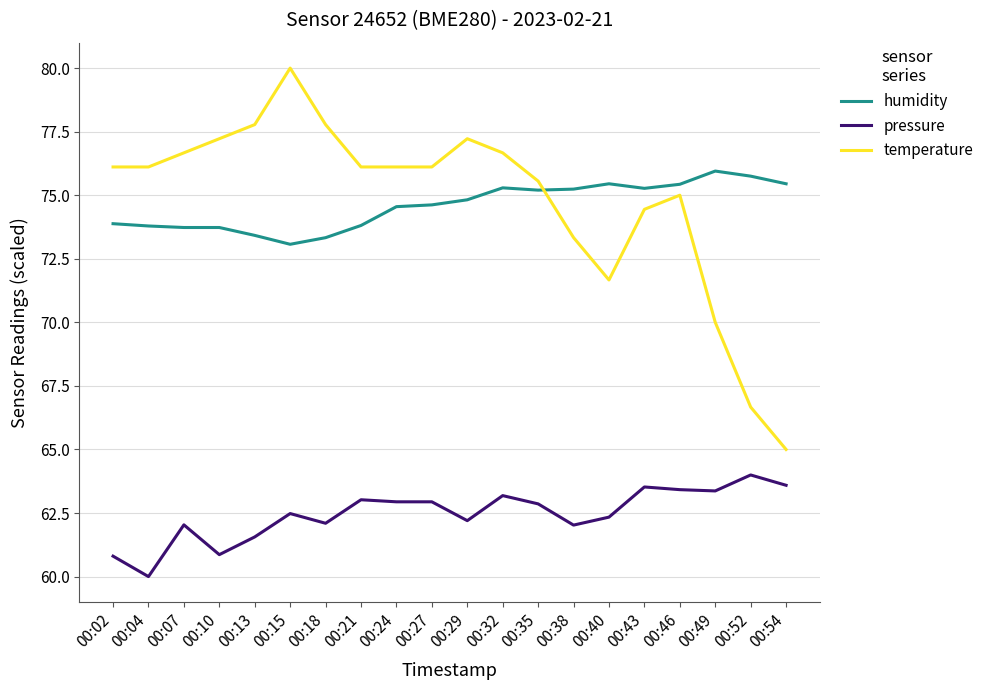

At how many categories does at least one series exceed 66?

20